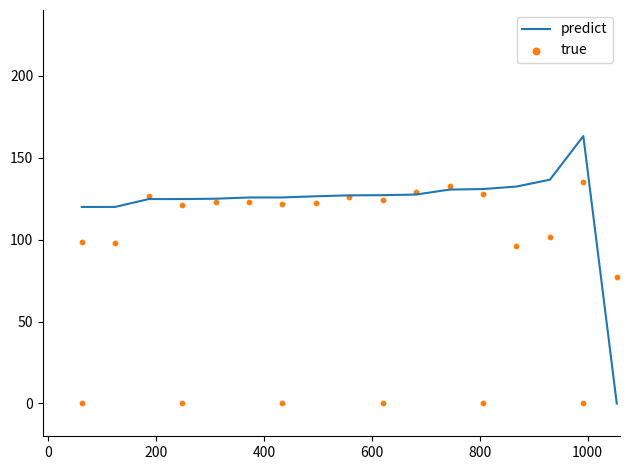

What is the maximum value for predict?

163.1